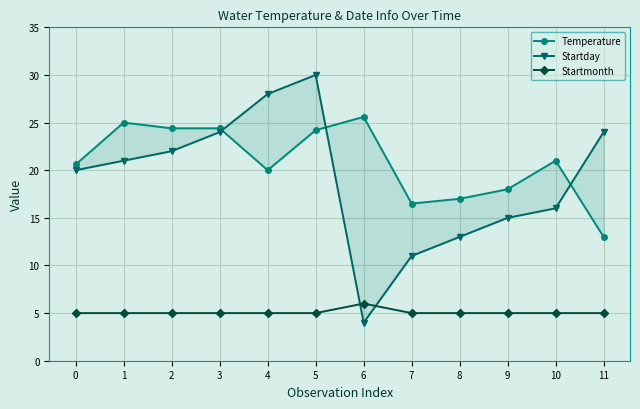

What is the difference between the maximum and second lowest values in the Startmonth series?

1